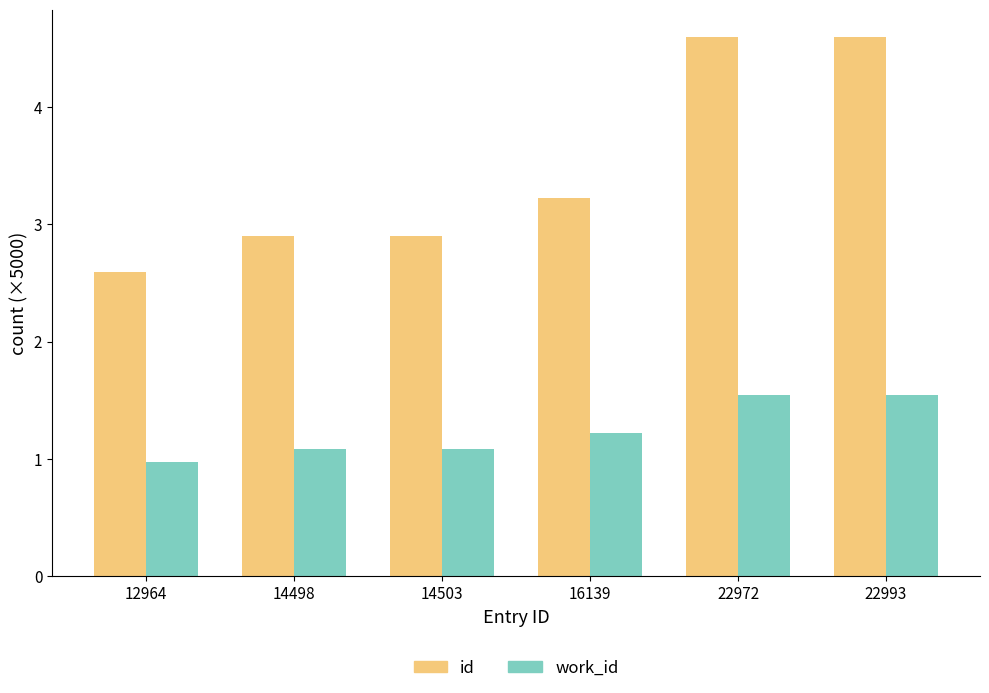

Reading right to left, extract all data points from this chart.

id: 22993=4.6	22972=4.6	16139=3.2	14503=2.9	14498=2.9	12964=2.6
work_id: 22993=1.5	22972=1.5	16139=1.2	14503=1.1	14498=1.1	12964=1.0